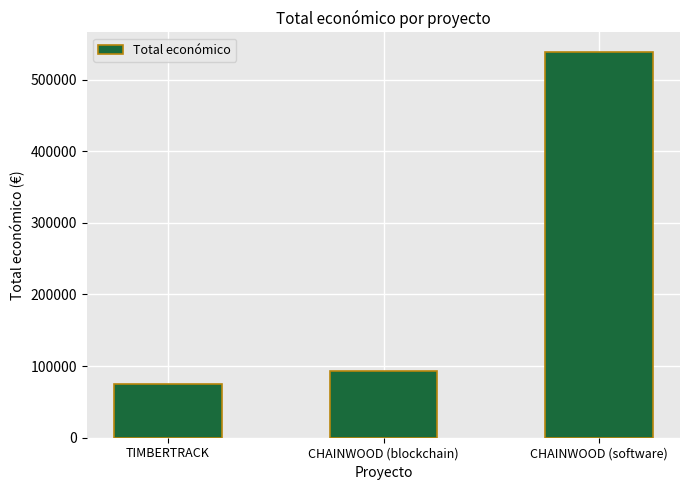

Rank the categories by value from highest to lowest.

CHAINWOOD (software), CHAINWOOD (blockchain), TIMBERTRACK